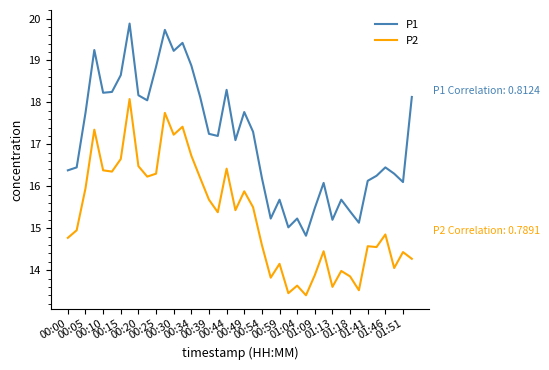

How many lines are shown in the chart?

2